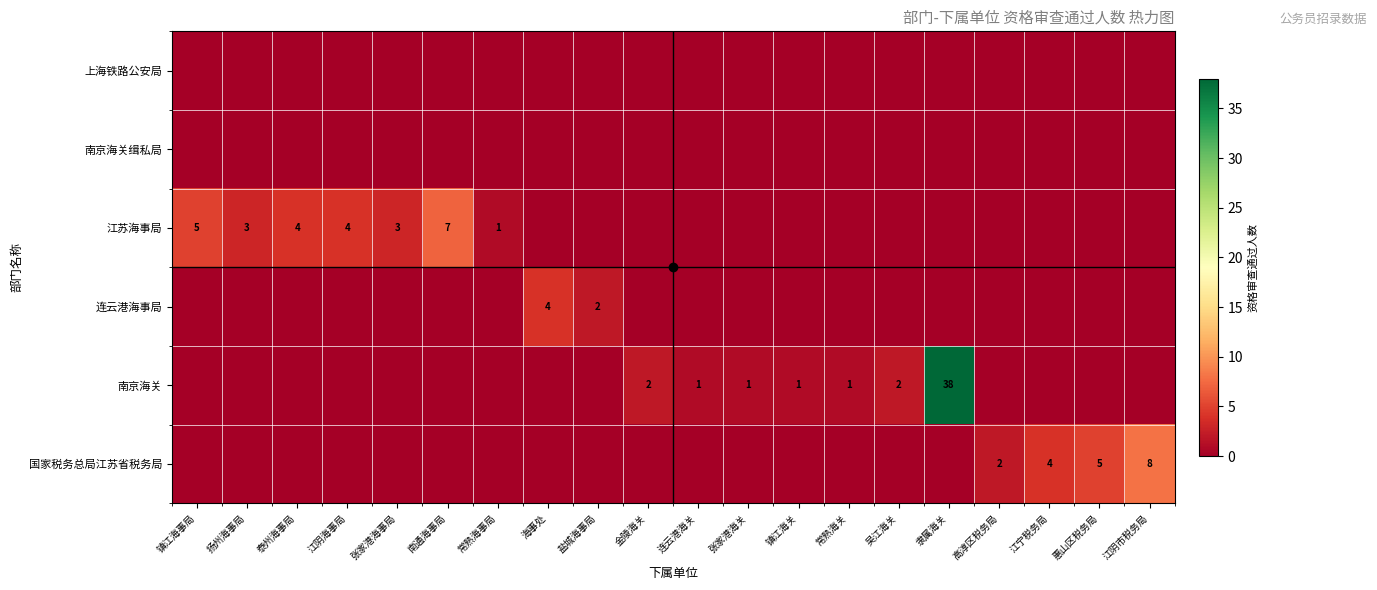

Between 镇江海关 and 隶属海关, which series saw the biggest shift?

南京海关